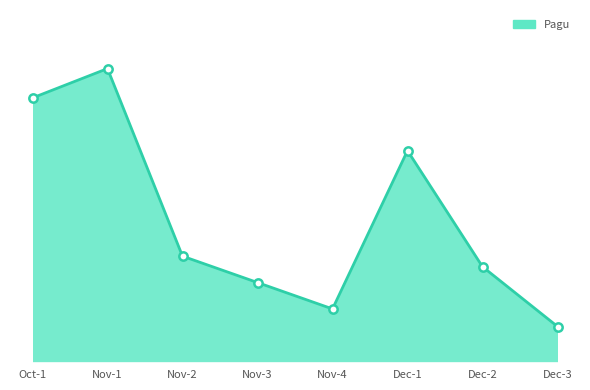

Does the chart display data point markers on the line(s)?

No